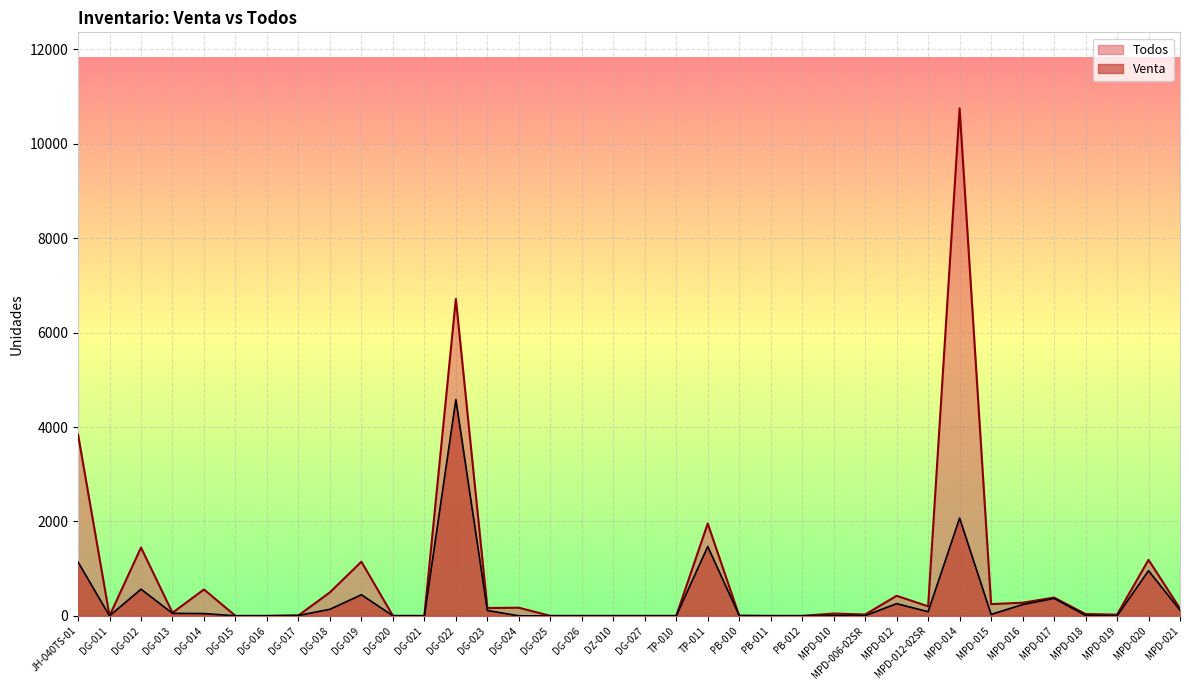

How many intersections are there between Todos and Venta?

1